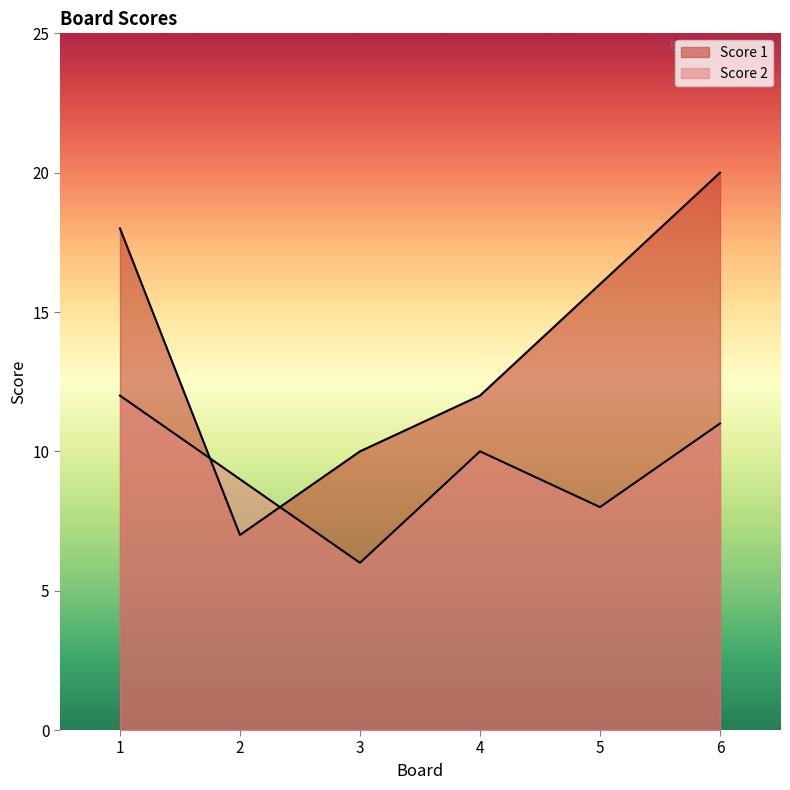

What is the difference between the Score 2 values at 4 and 2?

1